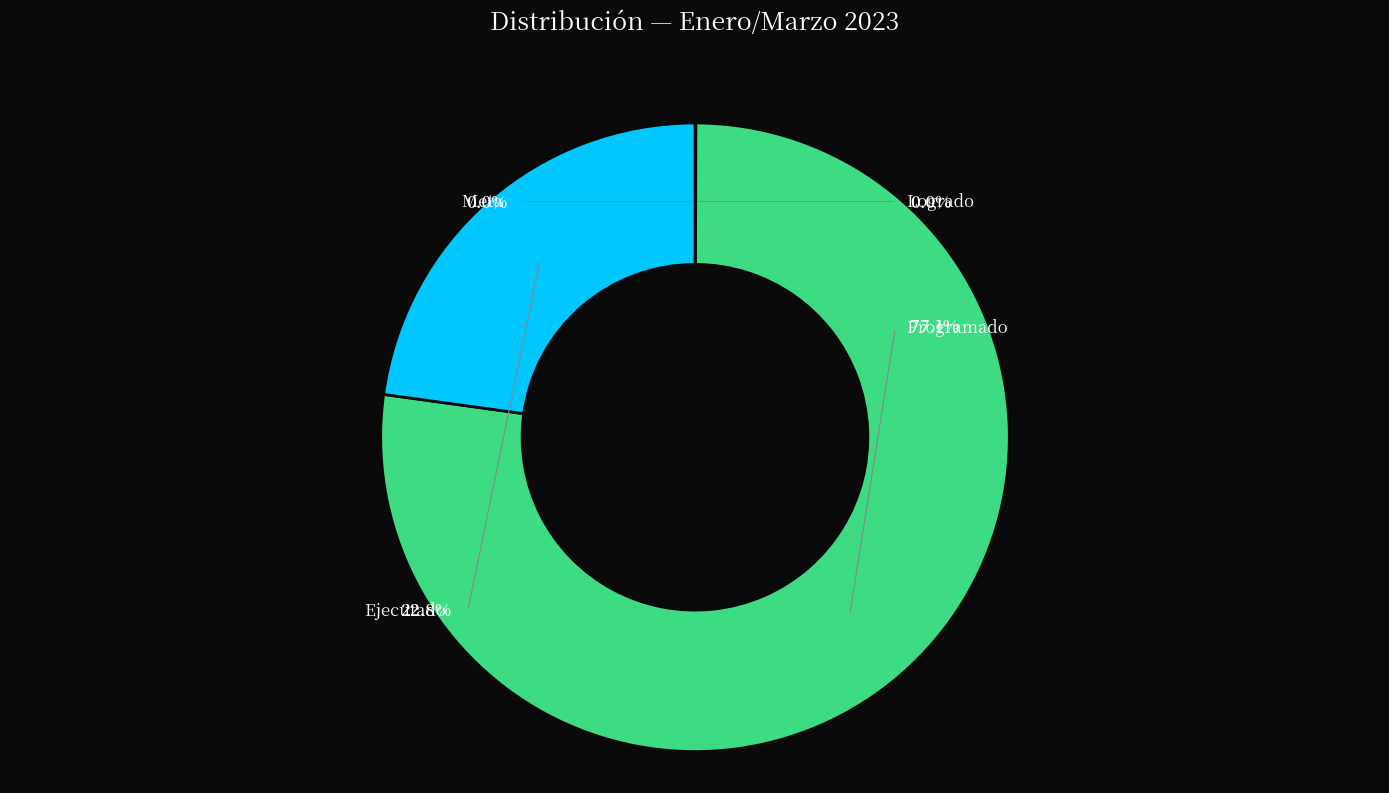

What is the change in value from Logrado to Programado?

+365932403